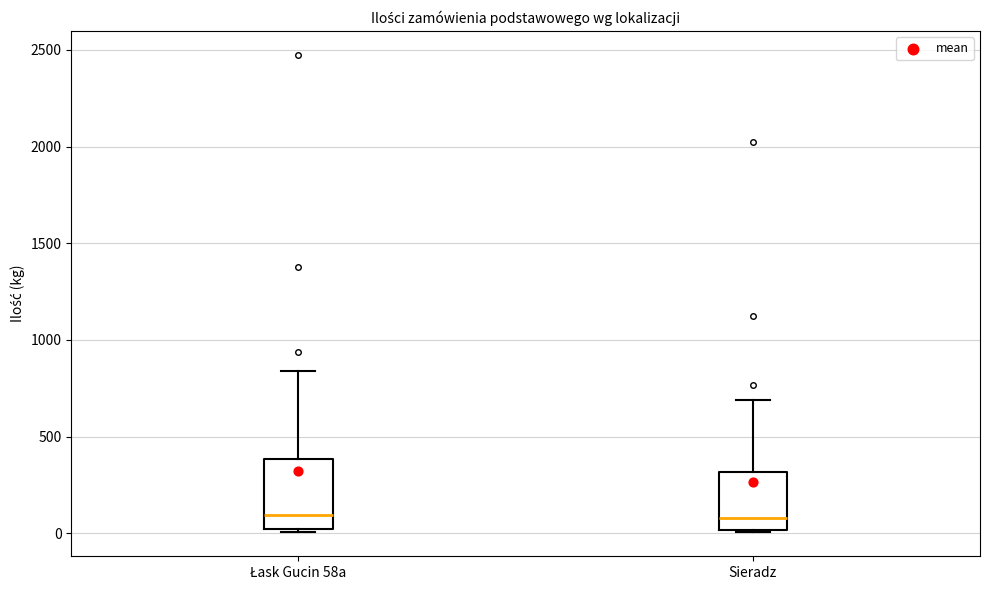

Which box is the tallest, from its lower edge to its upper edge?

Łask Gucin 58a